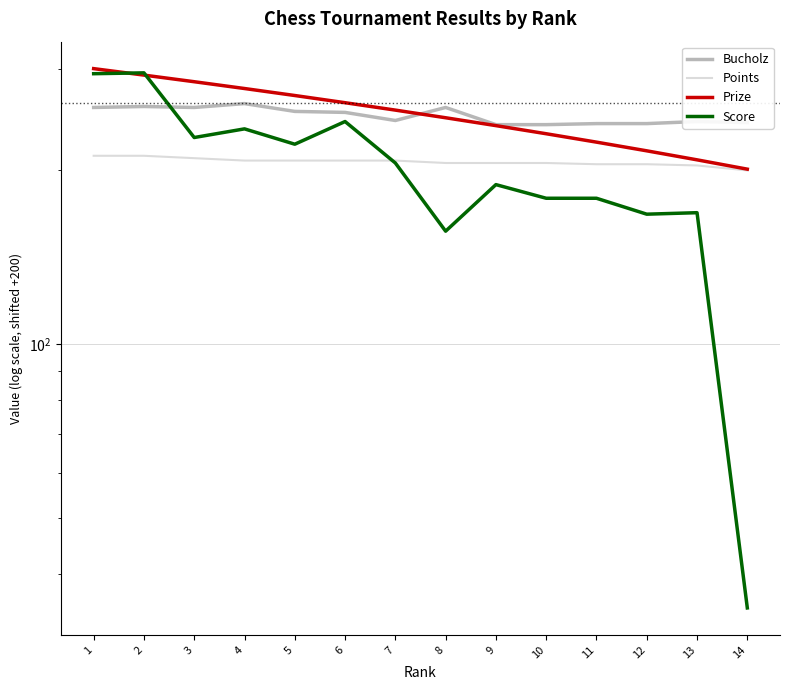

Which series has the largest range (max minus min)?

Score